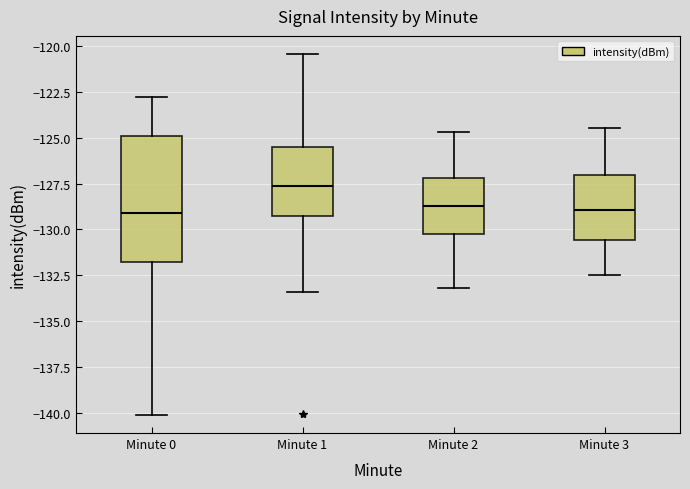

Where does the median line of the box for Minute 3 sit on the y-axis? The values are not printed on the chart, so give them approximately, as read against the axis.

-129.0